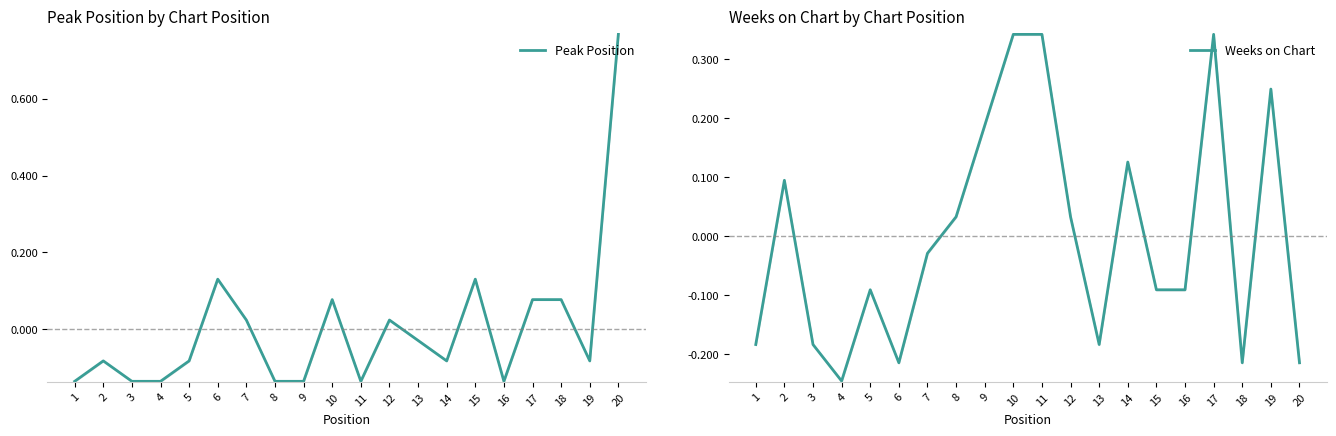

In Weeks on Chart, how many points are higher than both neighbors (excluding endpoints)?

5